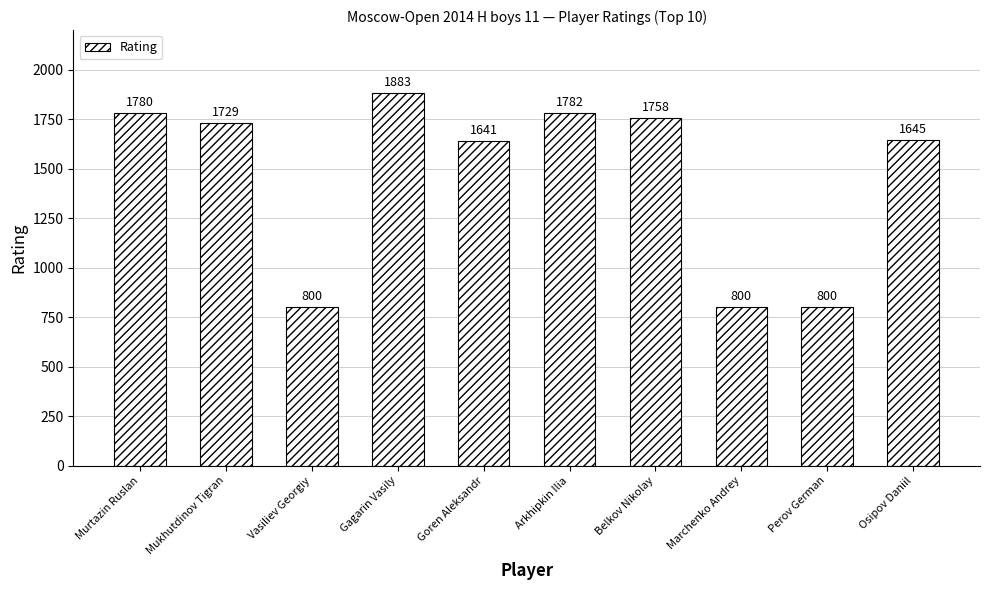

What is the minimum value shown in the chart?

800